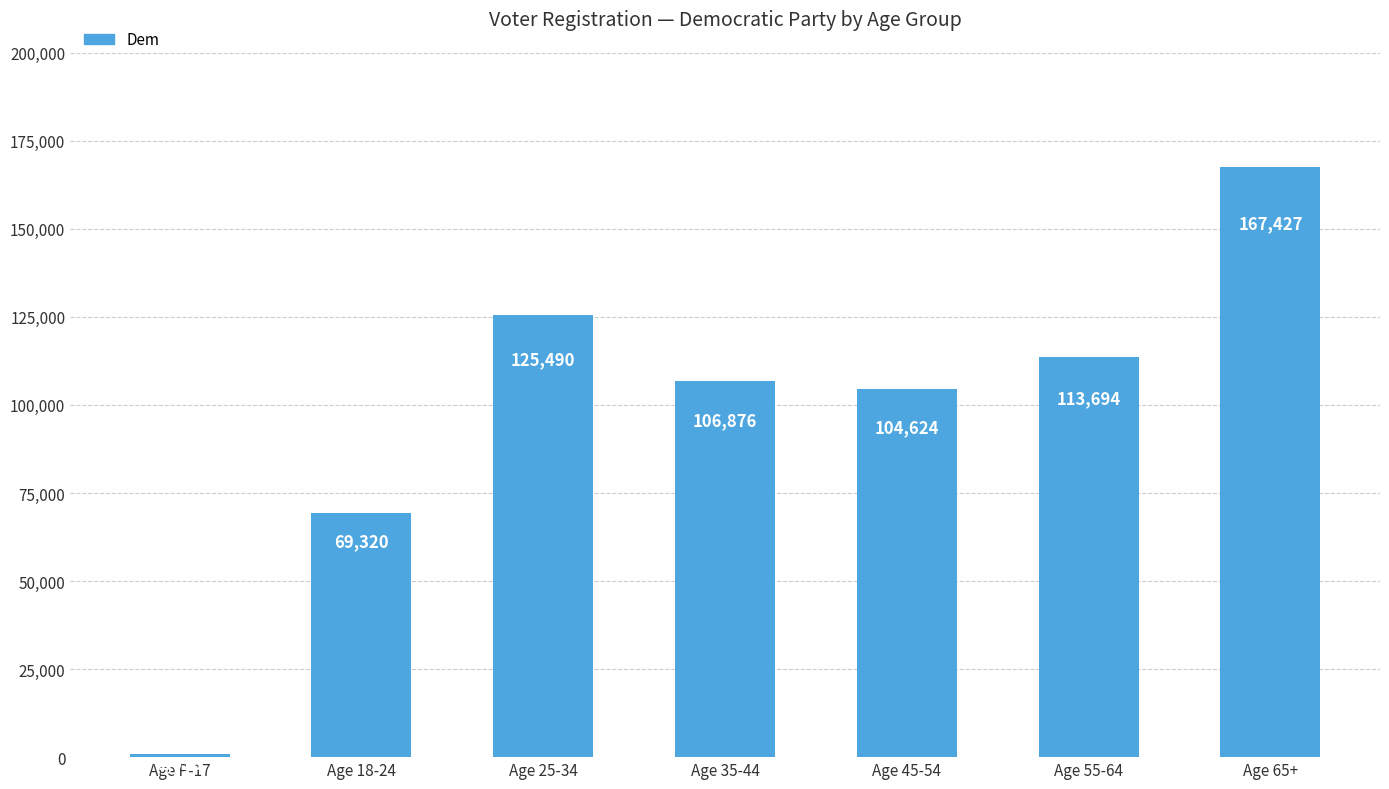

Which category has the highest value across all series?

Age 65+